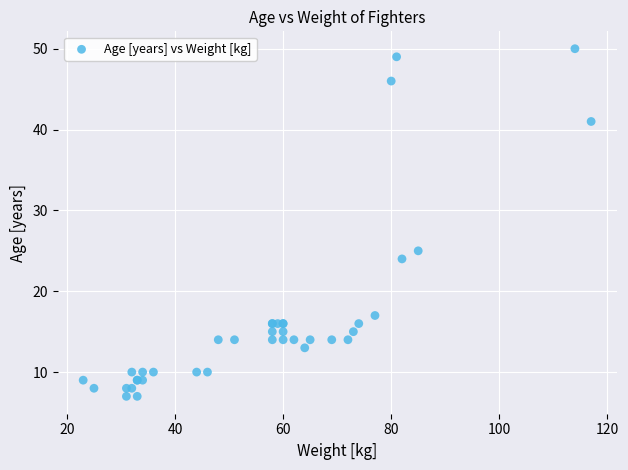

What Y value in the scatter plot is closest to 28?

25